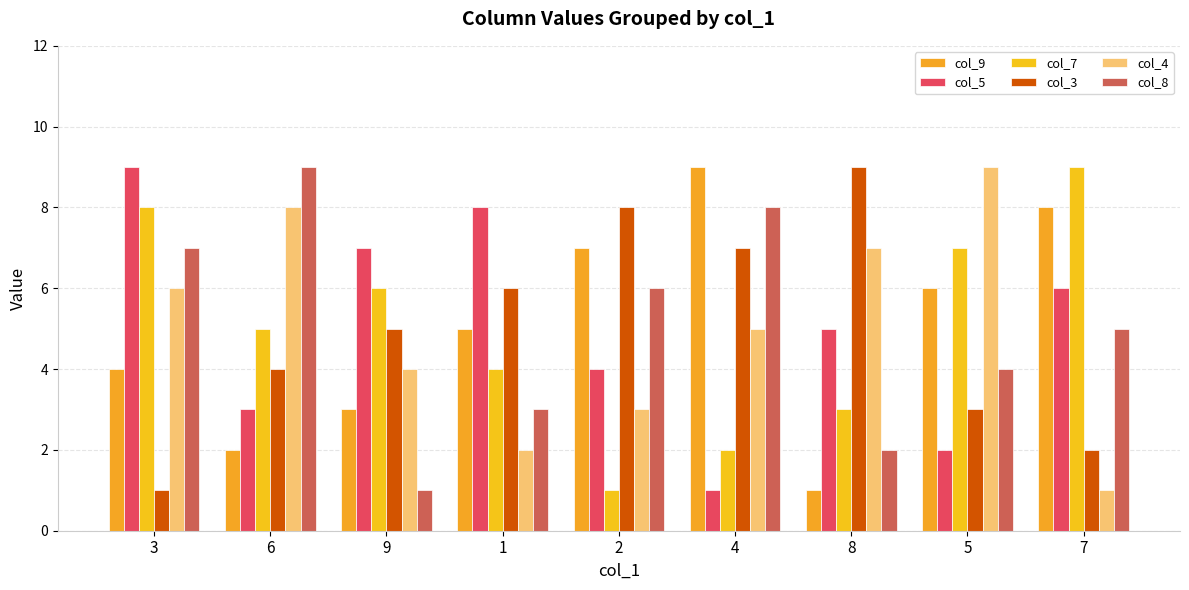

What is the sum of the col_8 values at 1 and 2?

9